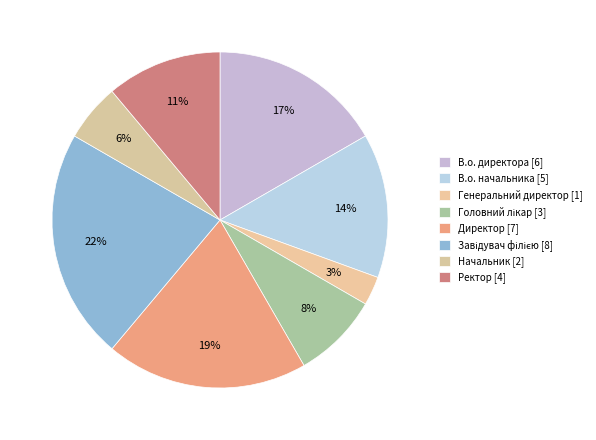

How many segments does this pie chart have?

8